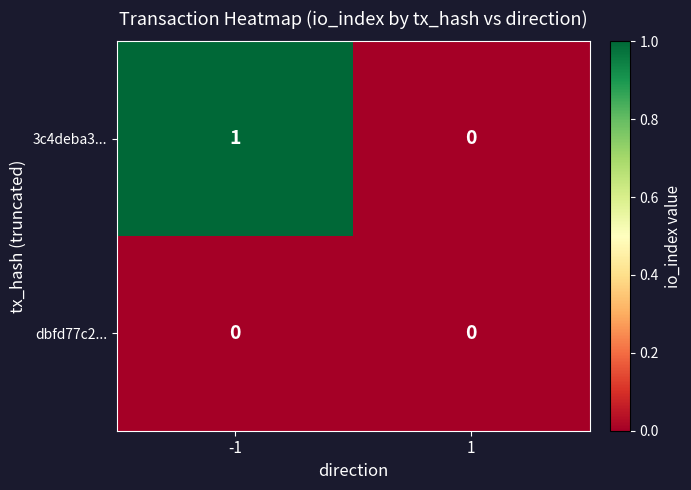

Rank the series by their maximum value, from highest to lowest.

3c4deba3..., dbfd77c2...